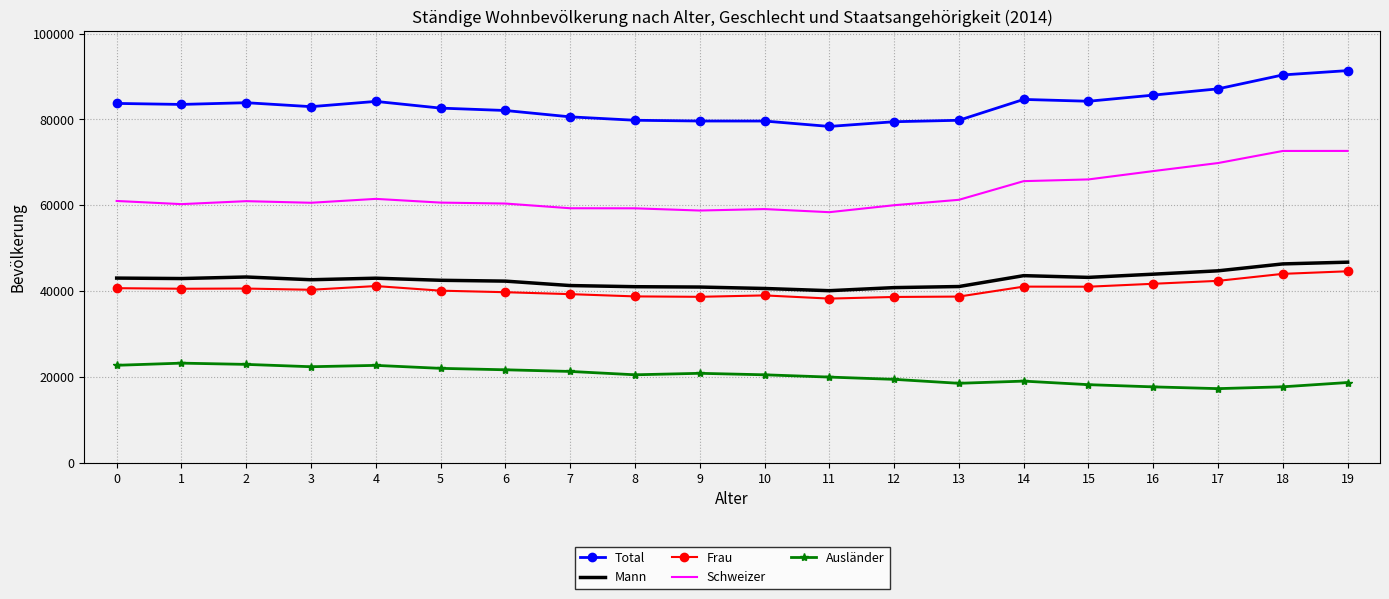

Which label corresponds to the largest value in the chart?

19